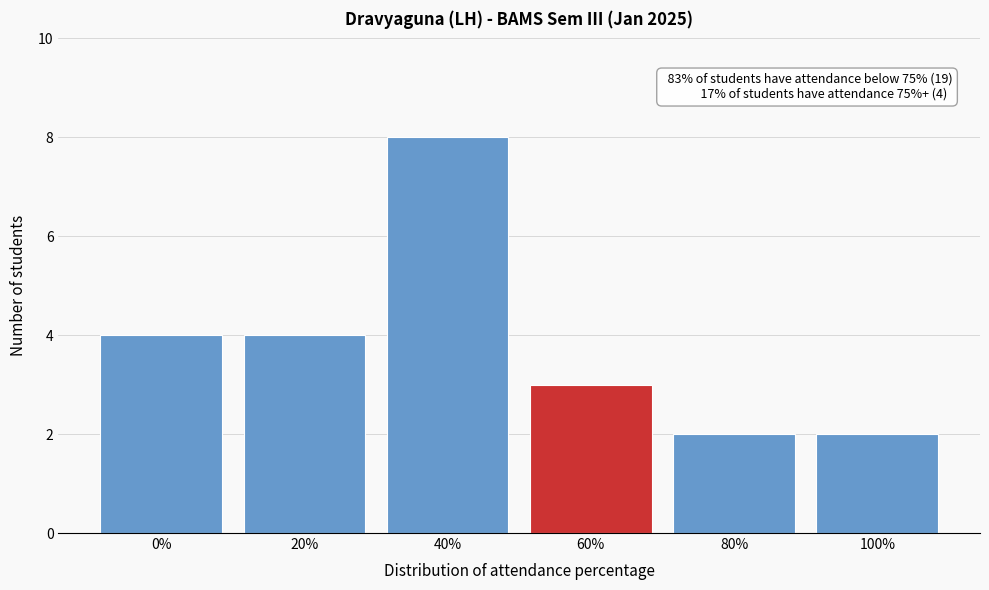

Reading right to left, transcribe all the data shown in this chart.

2	2	3	8	4	4